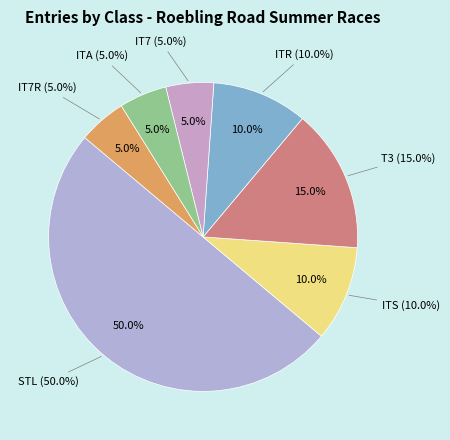

Rank the categories by value from lowest to highest.

IT7, ITA, IT7R, ITS, ITR, T3, STL